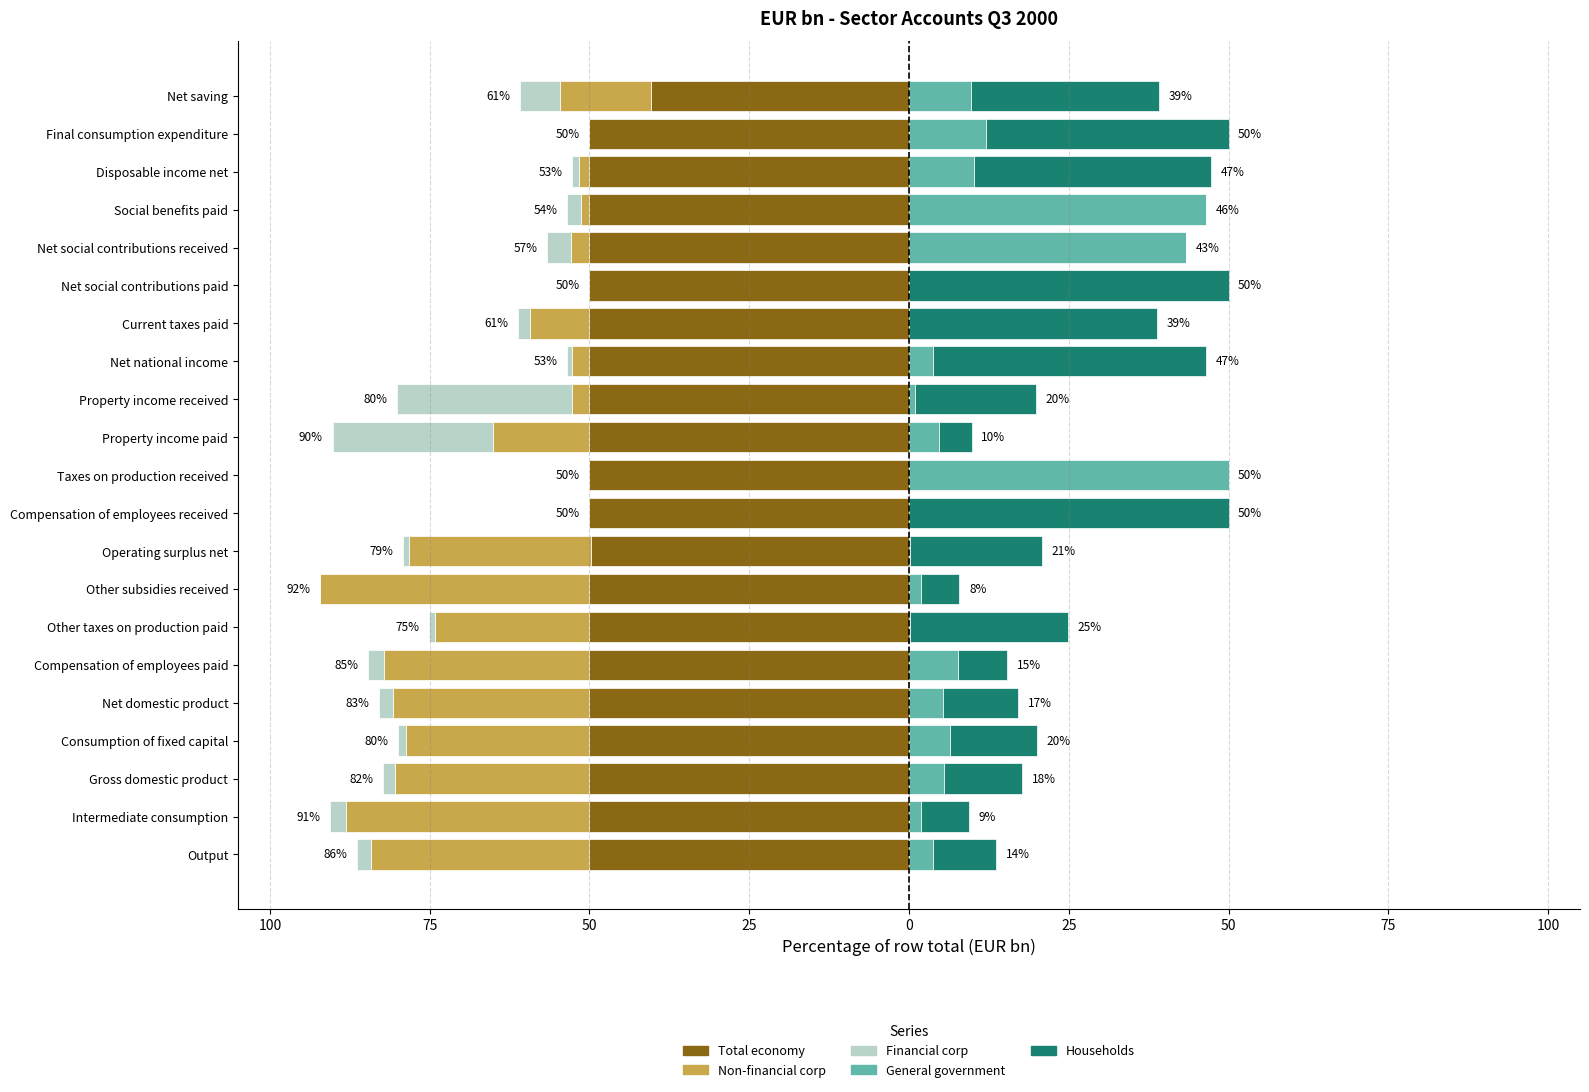

Reading left to right, what are all the values shown in this chart?

Total economy: -50.0	-50.0	-50.0	-50.0	-50.0	-50.0	-50.0	-50.0	-49.8	-50.0	-50.0	-50.0	-50.0	-50.0	-50.0	-50.0	-50.0	-50.0	-50.0	-50.0	-40.4
Non-financial corp: -34.2	-38.2	-30.4	-28.8	-30.8	-32.1	-24.2	-42.1	-28.5	0.0	0.0	-15.1	-2.8	-2.7	-9.3	0.0	-2.8	-1.4	-1.7	0.0	-14.3
Financial corp: -2.2	-2.5	-1.9	-1.2	-2.1	-2.5	-0.9	0.0	-0.8	0.0	0.0	-25.1	-27.3	-0.8	-2.0	0.0	-3.8	-2.1	-1.0	0.0	-6.2
General government: 3.8	2.0	5.5	6.5	5.3	7.7	0.2	1.8	0.2	0.0	50.0	4.6	0.9	3.8	0.0	0.0	43.3	46.4	10.2	12.0	9.6
Households: 9.8	7.4	12.1	13.6	11.8	7.6	24.7	6.1	20.7	50.0	0.0	5.2	19.0	42.7	38.8	50.0	0.1	0.1	37.0	38.0	29.5